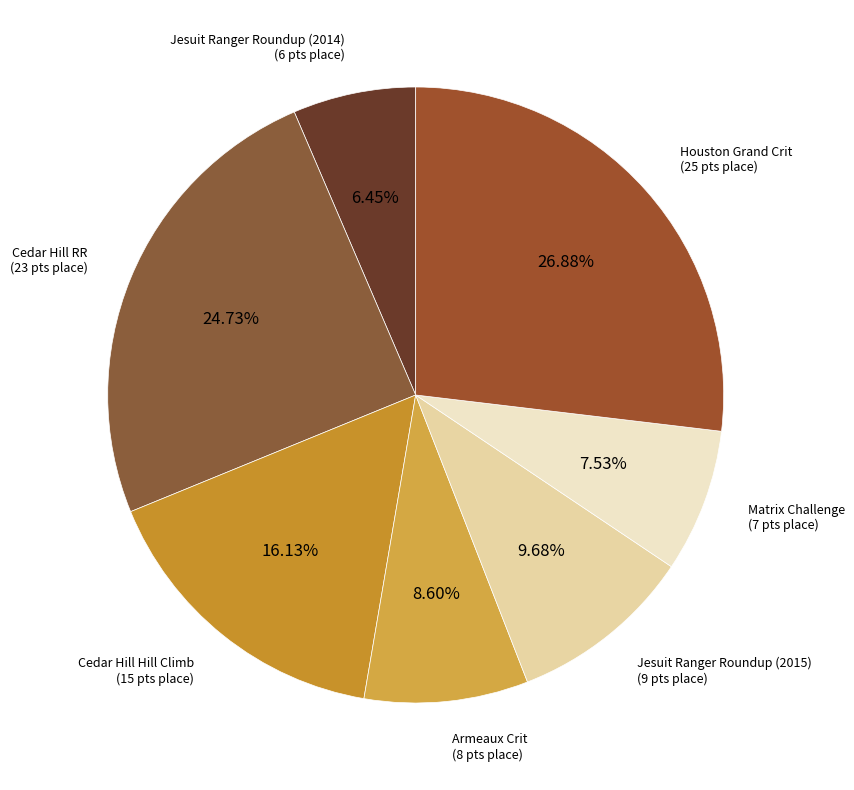

Rank the categories by value from highest to lowest.

Houston Grand Crit, Cedar Hill RR, Cedar Hill Hill Climb, Jesuit Ranger Roundup (2015), Armeaux Crit, Matrix Challenge, Jesuit Ranger Roundup (2014)